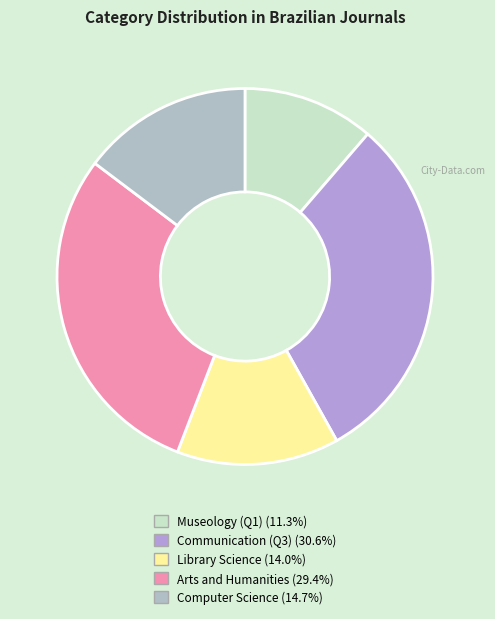

How many segments does this pie chart have?

5